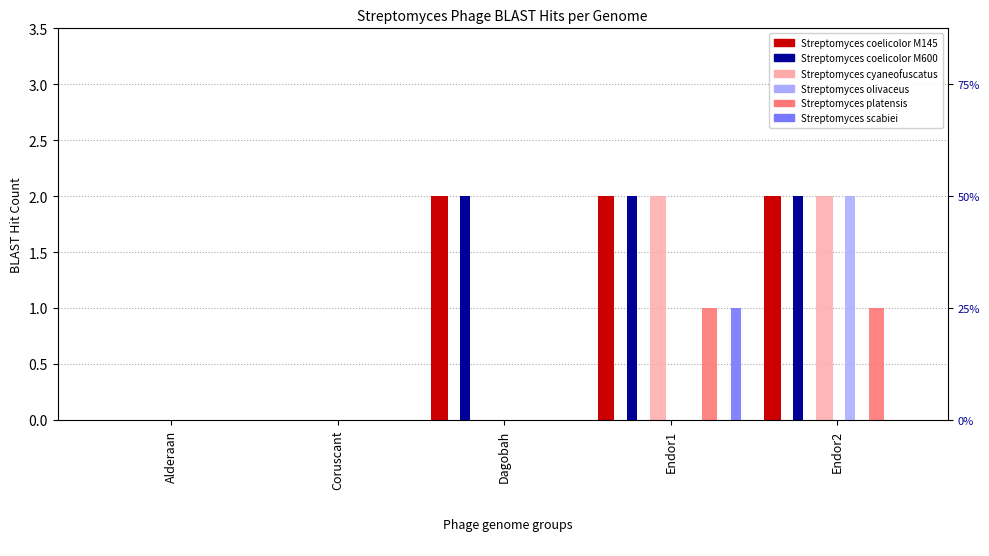

At Endor1, list the series in order from smallest to largest.

Streptomyces olivaceus, Streptomyces platensis, Streptomyces scabiei, Streptomyces coelicolor M145, Streptomyces coelicolor M600, Streptomyces cyaneofuscatus